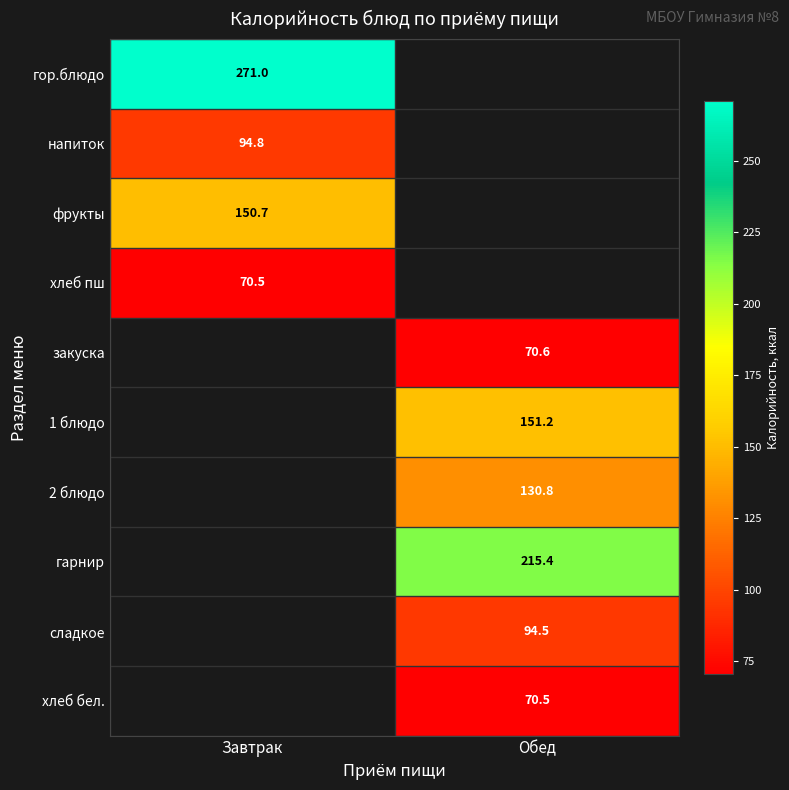

What is the spread (max minus min) of values at Завтрак?

200.5